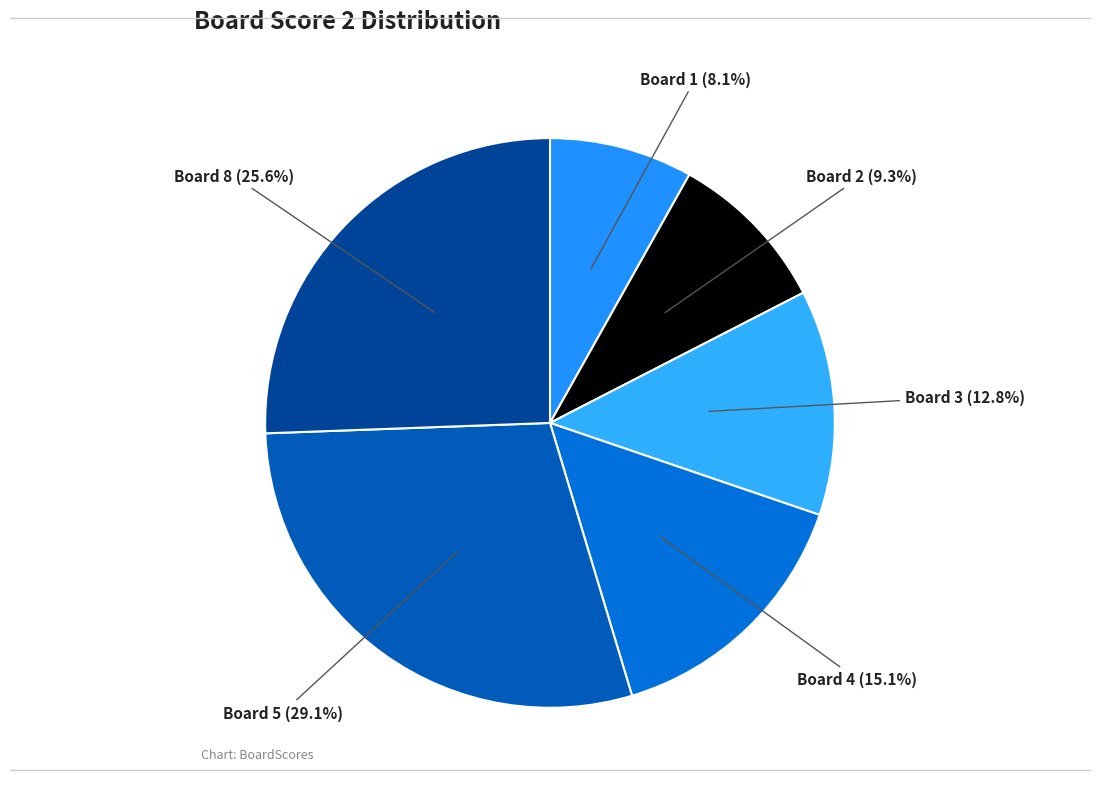

To the nearest percent, what is the difference between the largest and smallest slice percentages?

21%